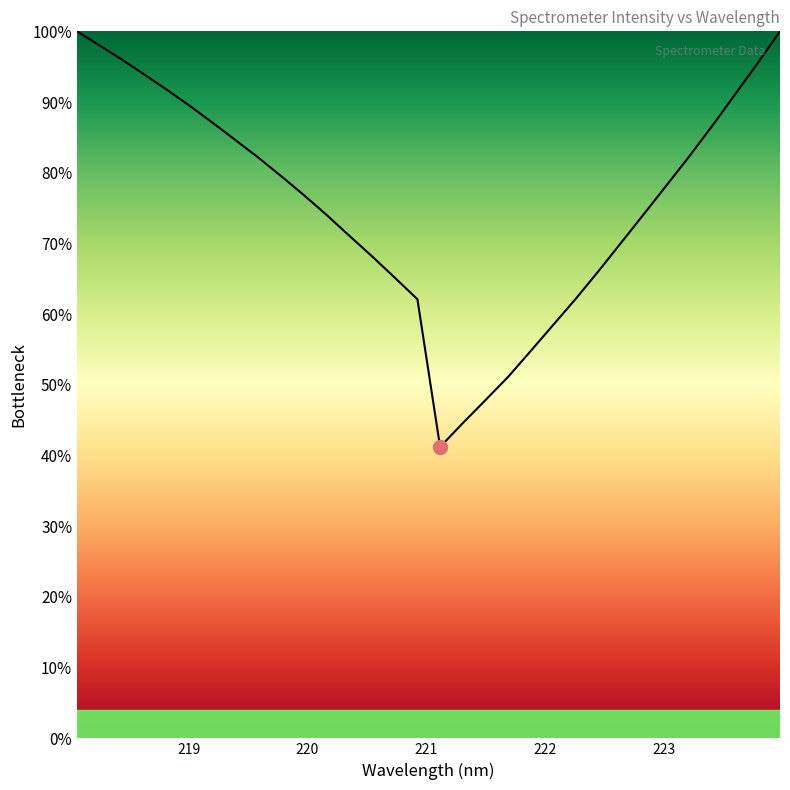

Is this an area chart (filled region under the line)?

Yes